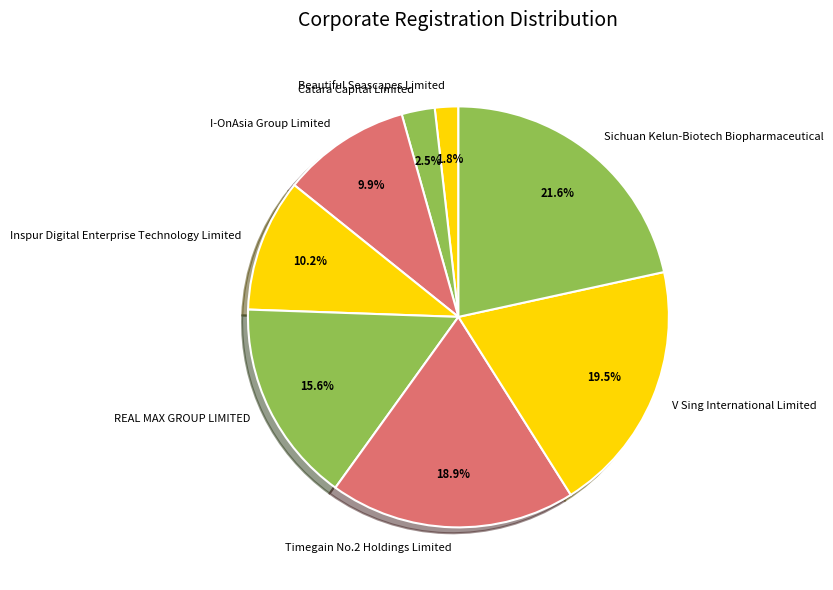

Count the number of slices in the pie.

8